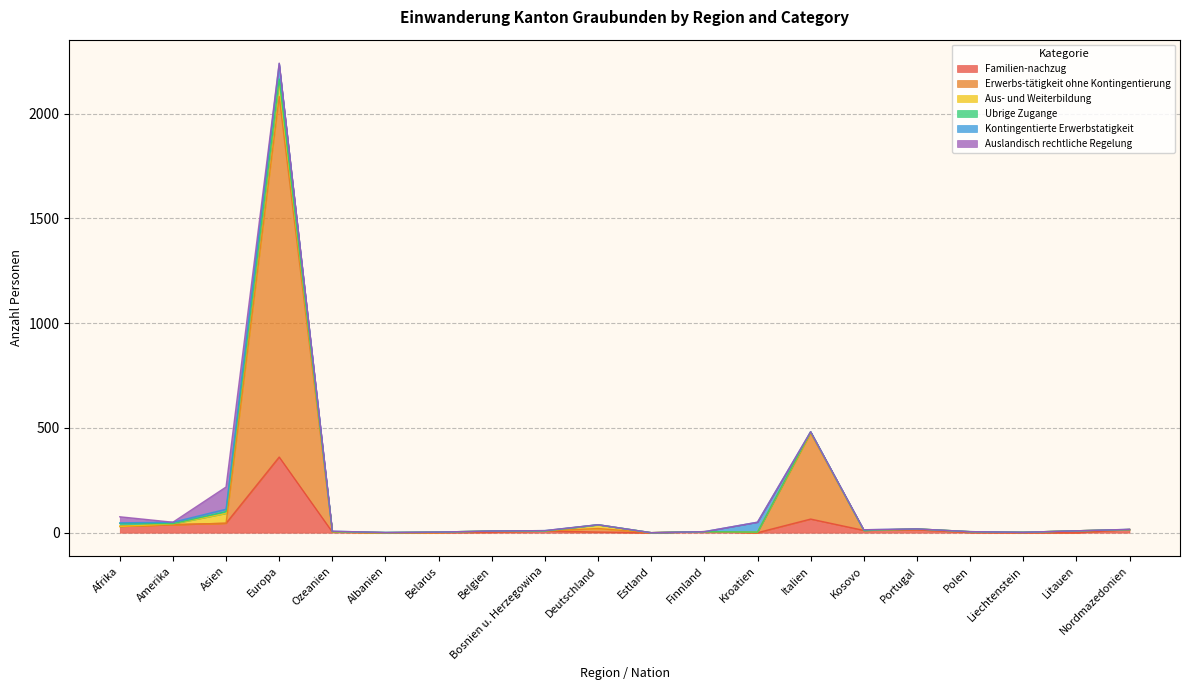

Which series ends up on top after the final intersection of Familien-nachzug and Erwerbs-tätigkeit ohne Kontingentierung?

Familien-nachzug